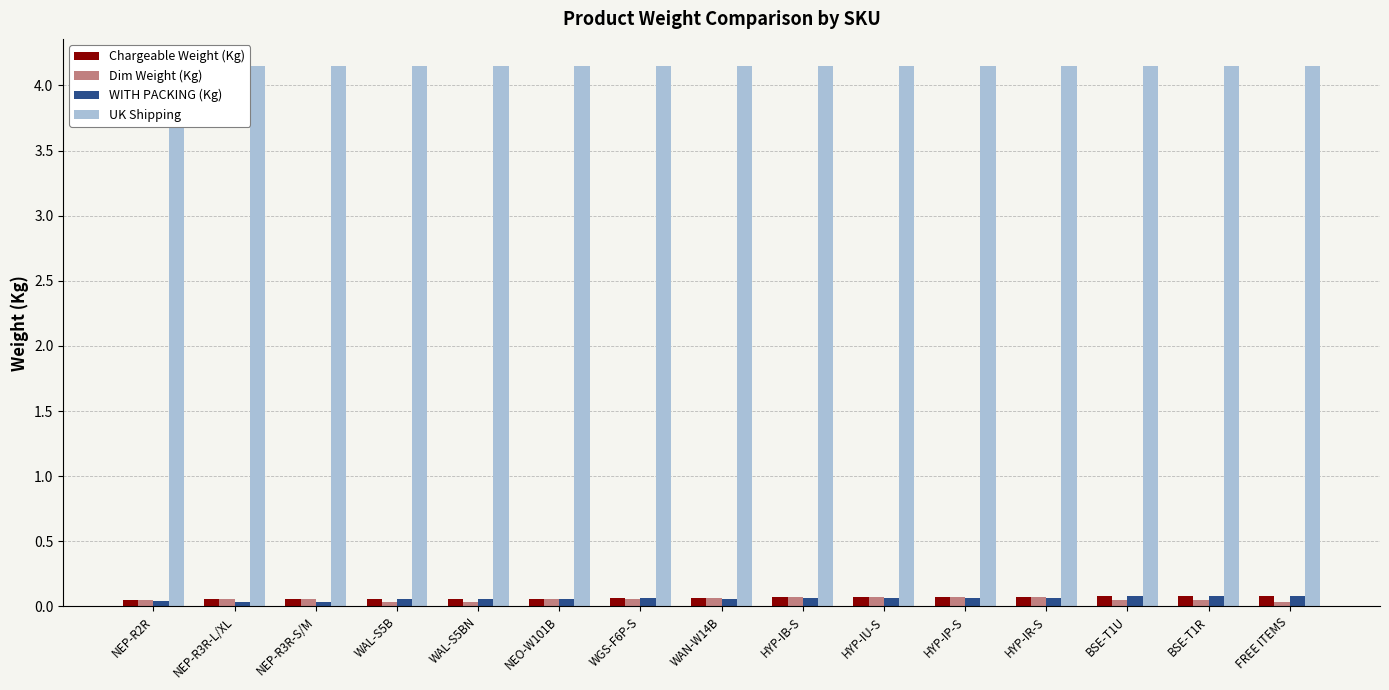

What is the label of the 12th bar from the left?

HYP-IR-S